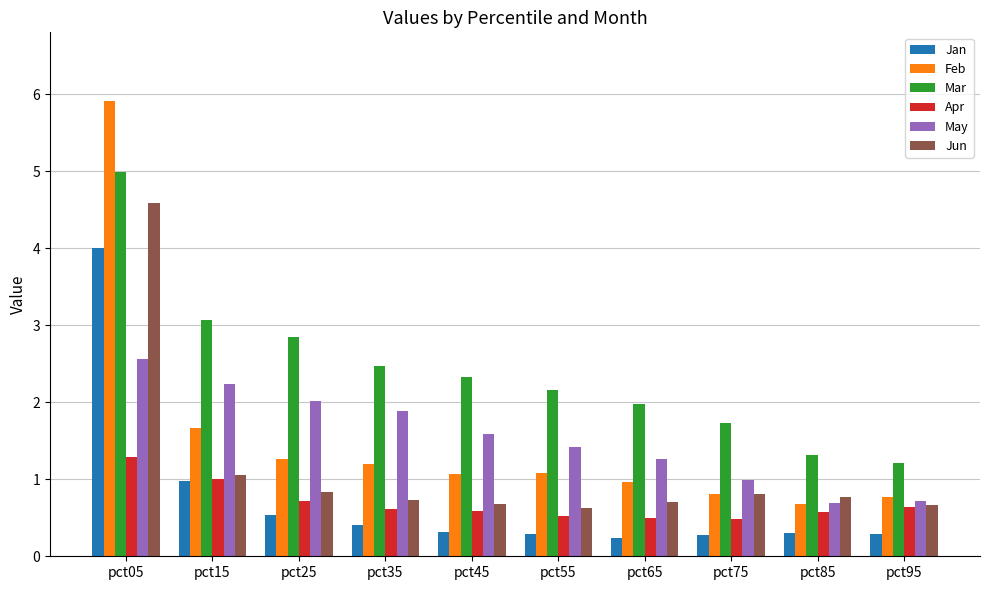

How many bars are there in total?

60